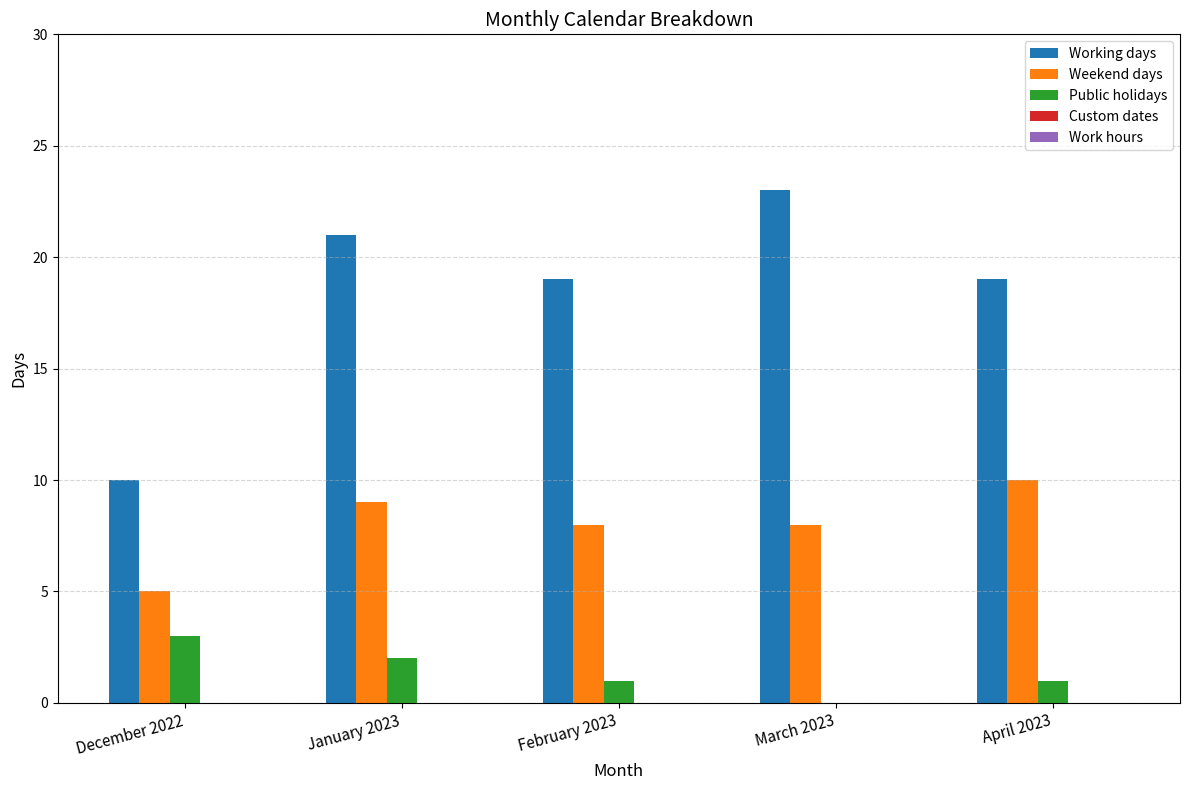

What is the sum of the Working days values at April 2023 and January 2023?

40